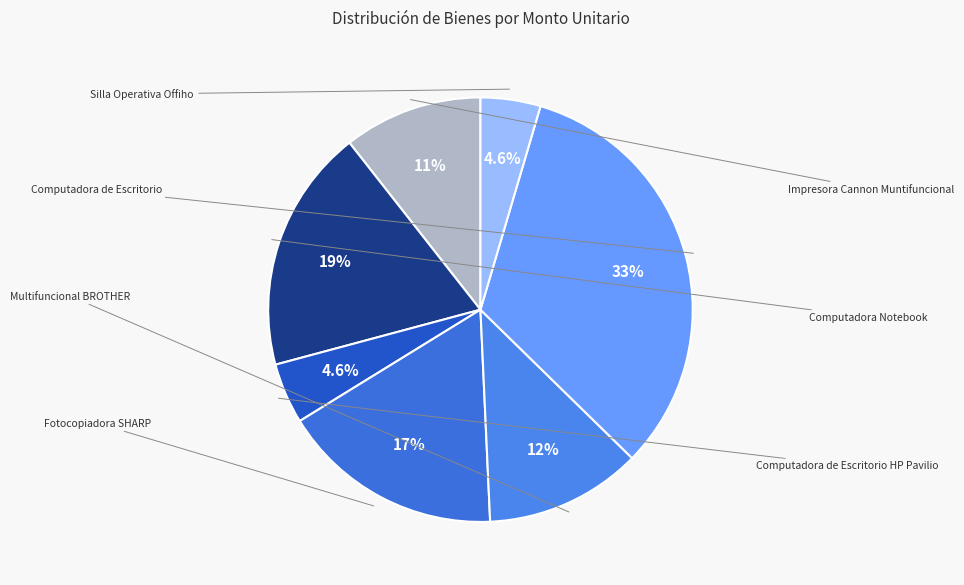

To the nearest percent, what portion does Impresora Cannon Muntifuncional represent?

11%